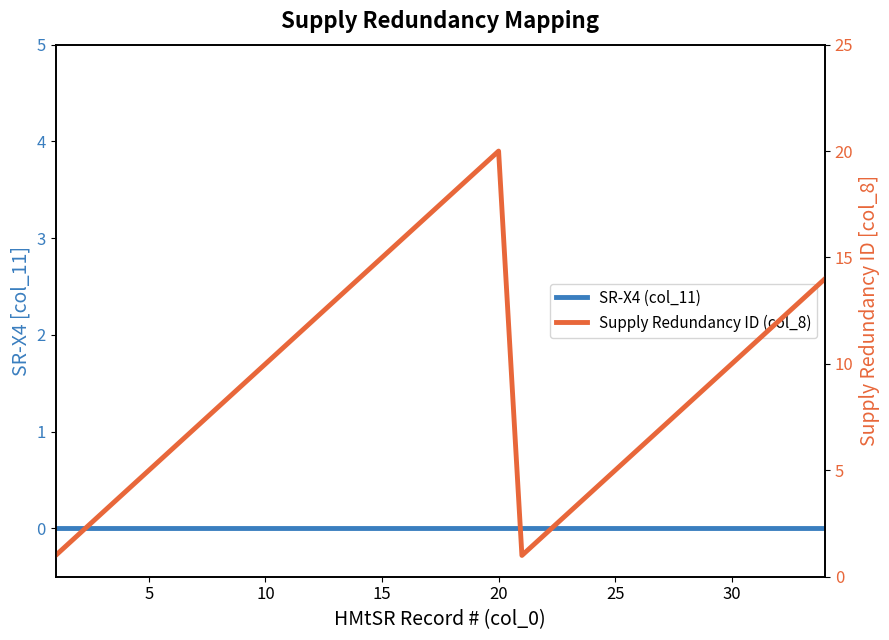

True or false: Supply Redundancy ID (col_8) and SR-X4 (col_11) intersect in this chart.

False